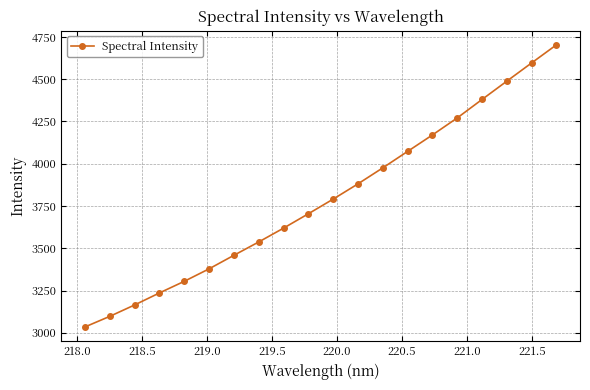

What is the sum of all values?

75861.7